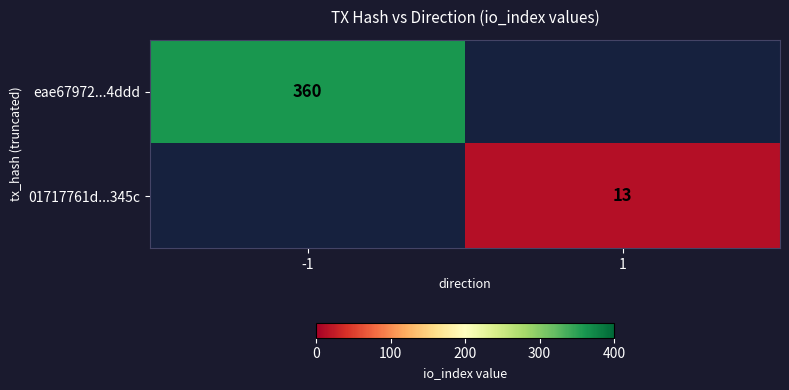

What is the spread (max minus min) of values at -1?

360